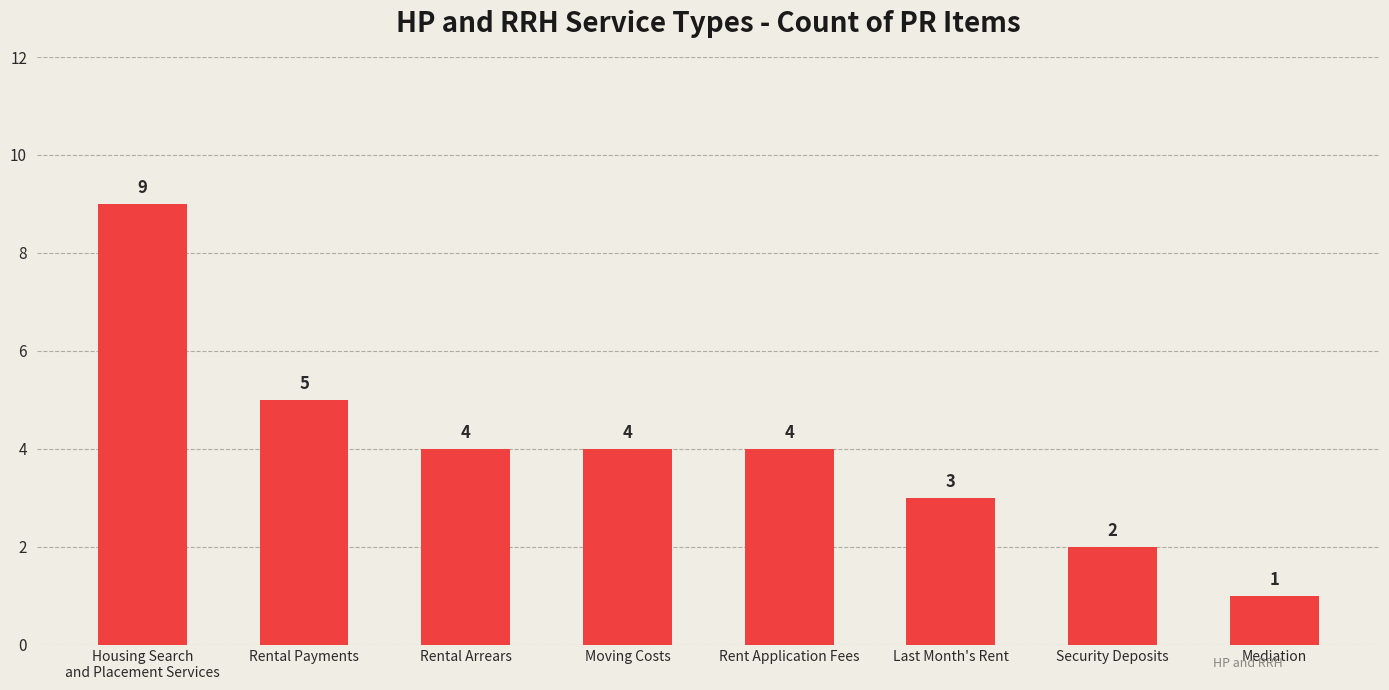

How many values are between 3 and 5?

5